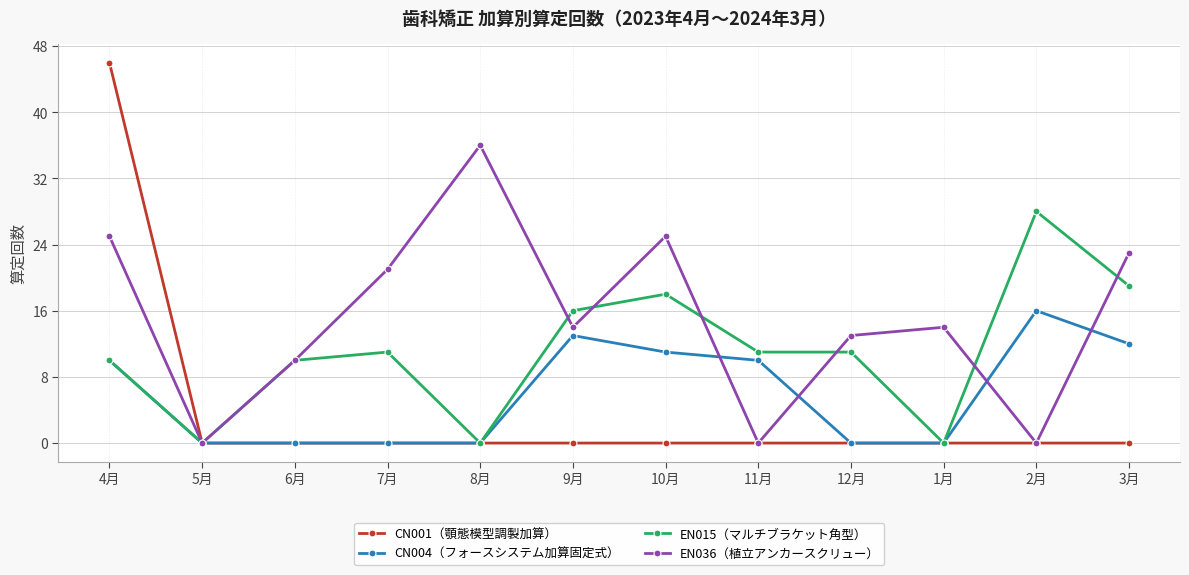

Which series has the largest total across all categories?

EN036（植立アンカースクリュー）